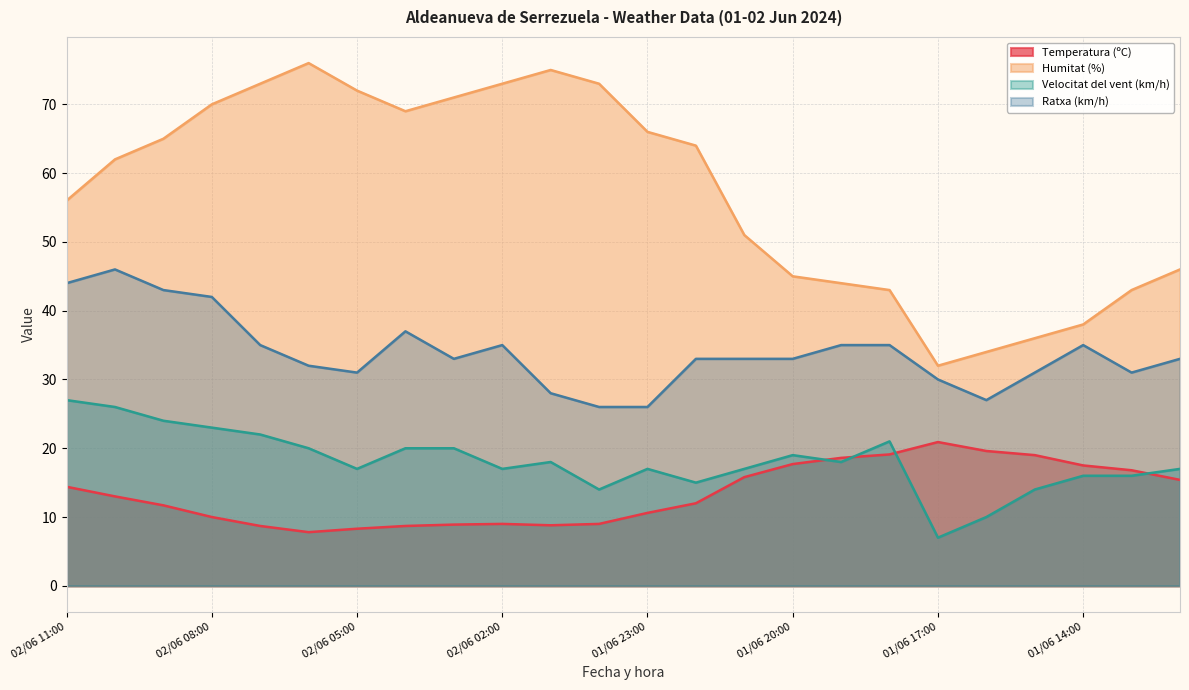

True or false: Humitat (%) has more than 1 interior local peaks.

True